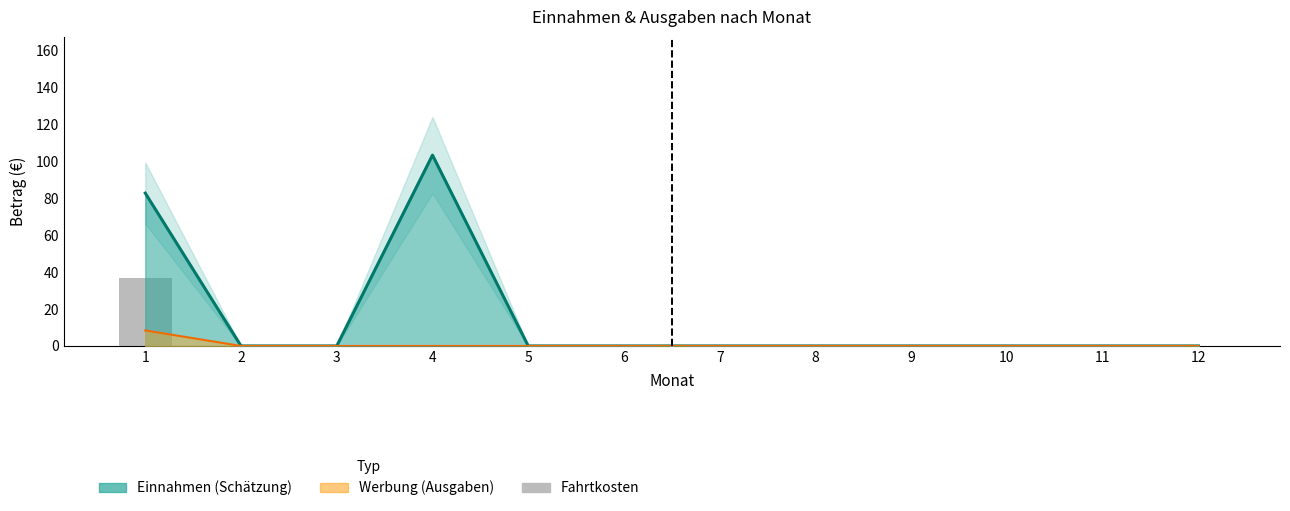

Which category has the lowest value across all series?

2